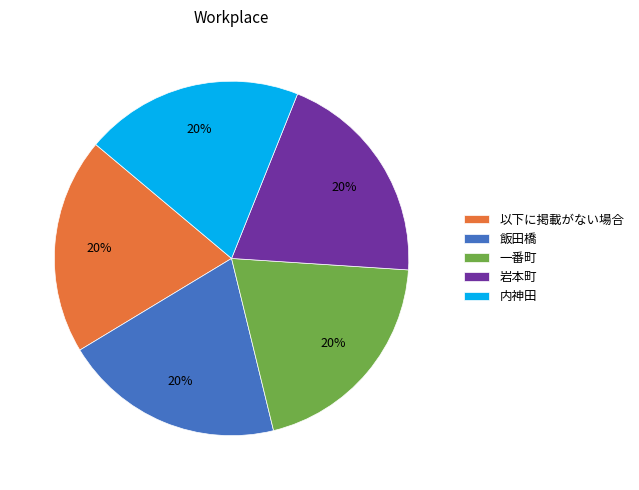

Is the sum of 以下に掲載がない場合 and 一番町 greater than half?

No